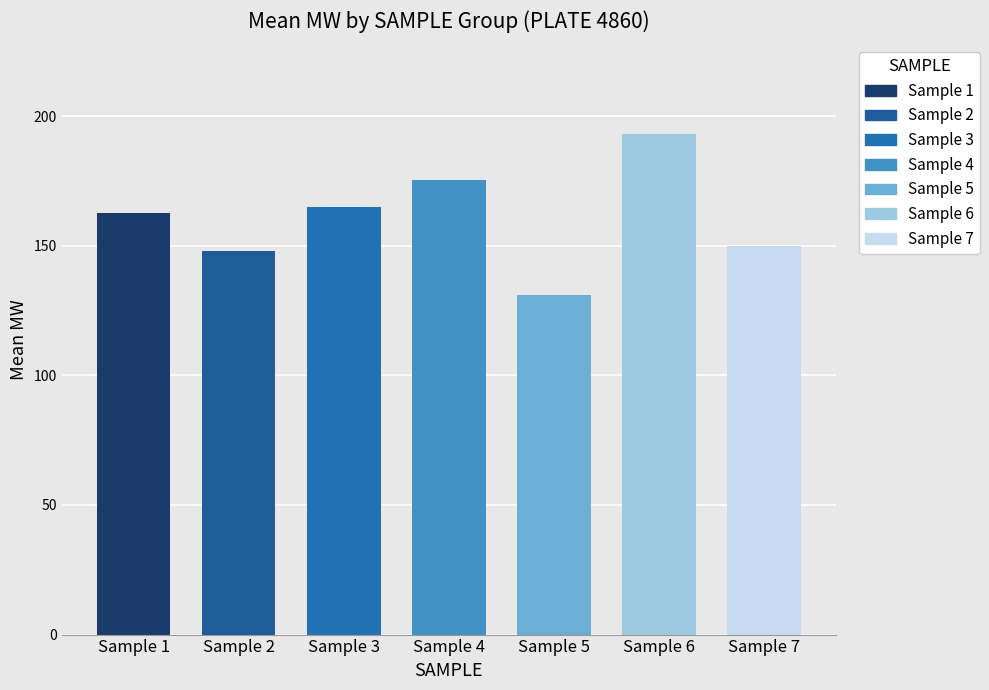

What is the minimum value shown in the chart?

131.0